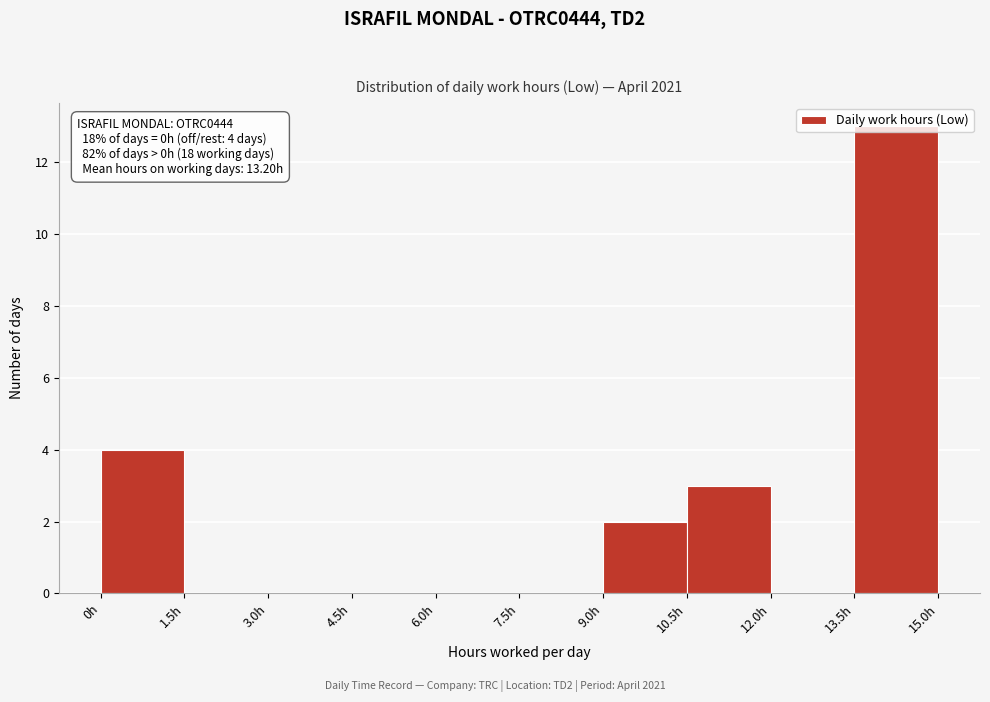

Which range on the x-axis has the tallest bar?

13.5 to 15.0